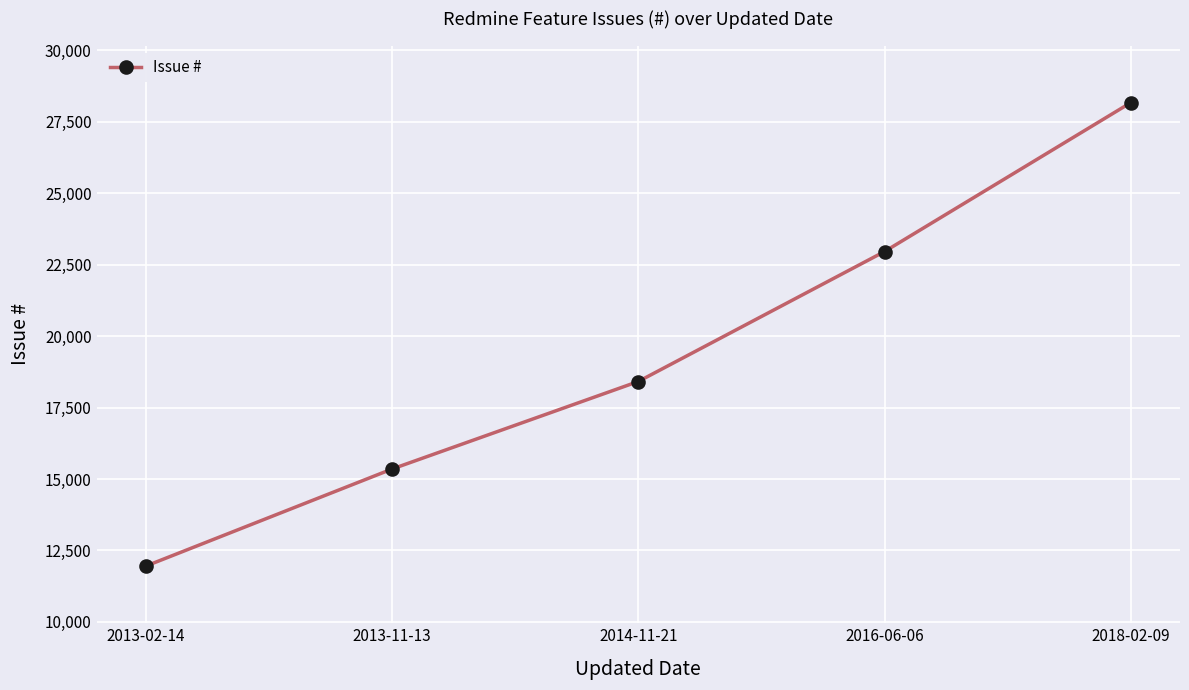

At which category does the chart reach its minimum across all series?

2013-02-14